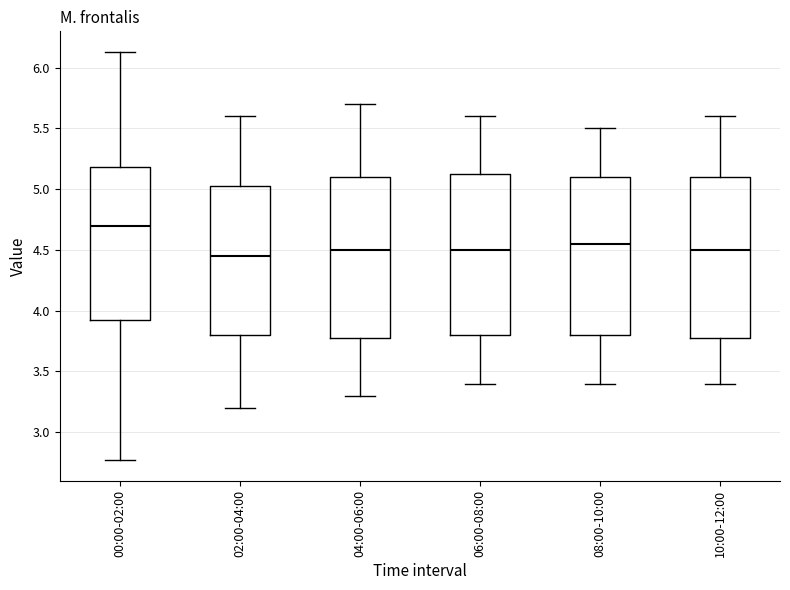

Reading left to right, transcribe this box plot: for each box, give where its median line is, the range the box spans, and where its two whiskers end, as read against the y-axis. The values are not printed on the chart, so give them approximately, as read against the axis.

00:00-02:00: median 4.70, box 3.90 to 5.20, whiskers 2.75 to 6.15
02:00-04:00: median 4.45, box 3.80 to 5.05, whiskers 3.20 to 5.60
04:00-06:00: median 4.50, box 3.80 to 5.10, whiskers 3.30 to 5.70
06:00-08:00: median 4.50, box 3.80 to 5.15, whiskers 3.40 to 5.60
08:00-10:00: median 4.55, box 3.80 to 5.10, whiskers 3.40 to 5.50
10:00-12:00: median 4.50, box 3.80 to 5.10, whiskers 3.40 to 5.60